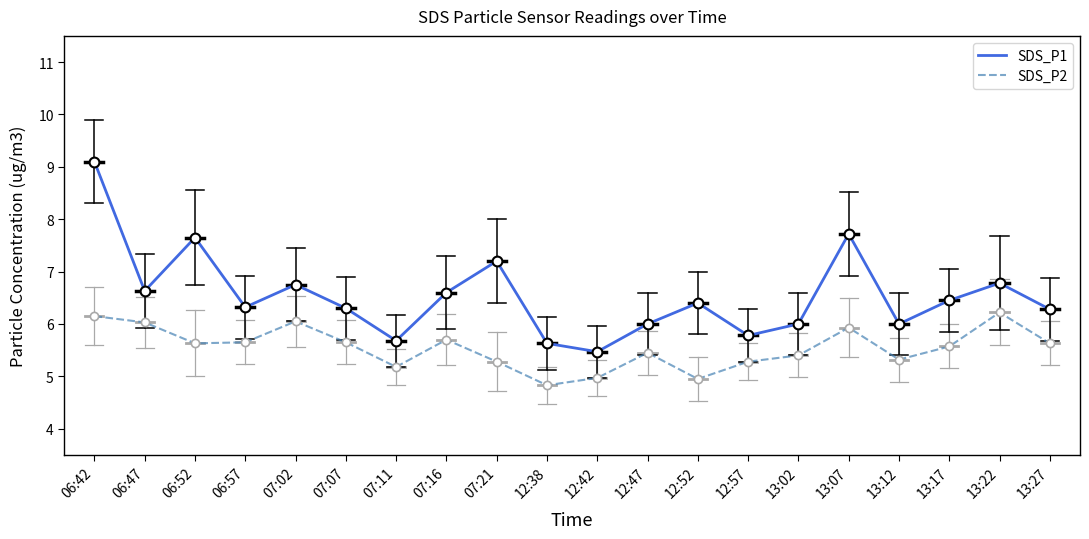

Which series changed the most between 06:52 and 12:38?

SDS_P1